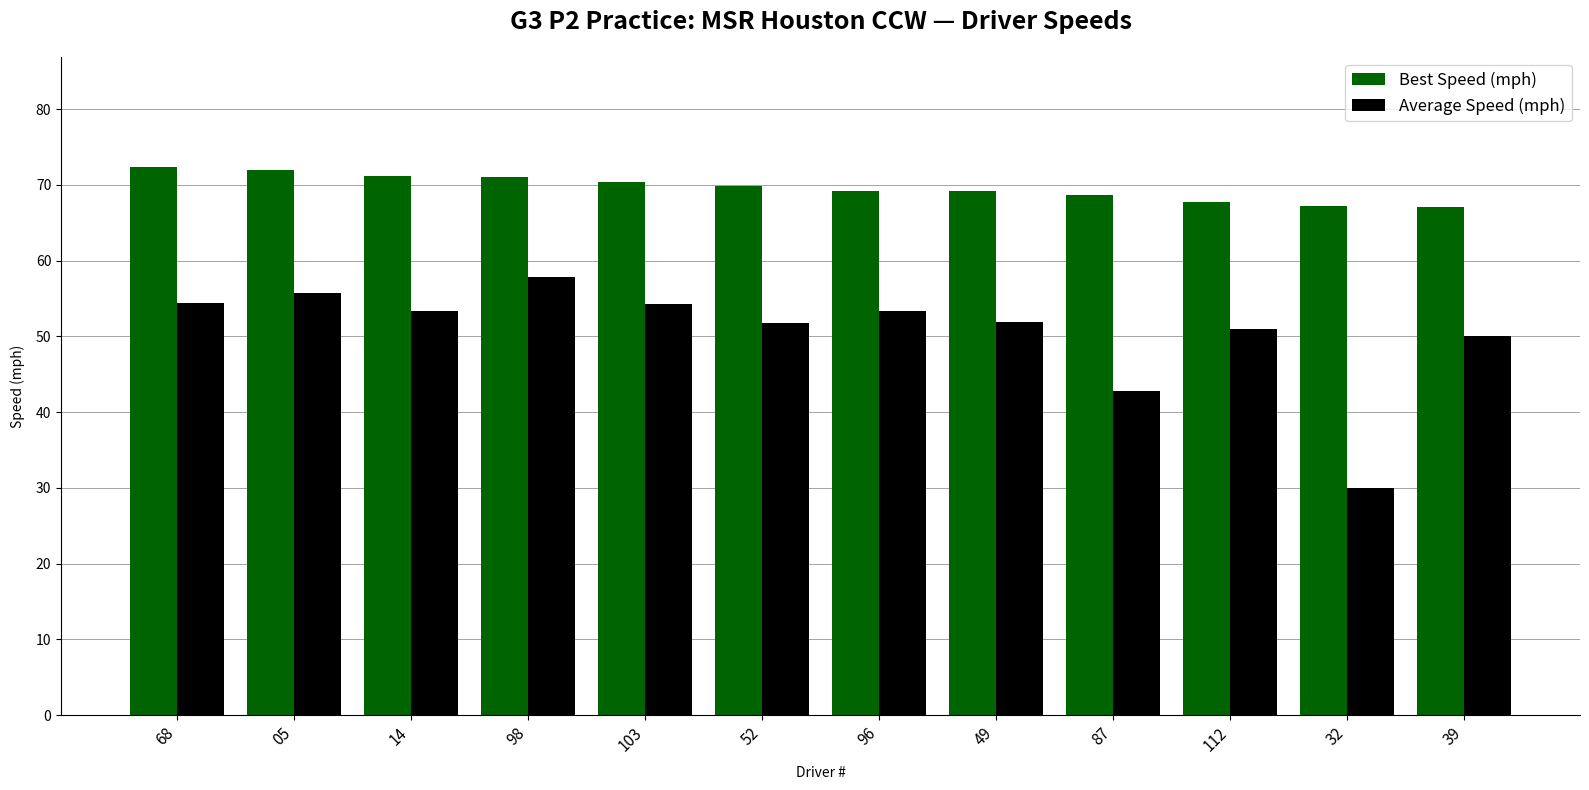

Rank the series at 49 from lowest to highest value.

Average Speed (mph), Best Speed (mph)